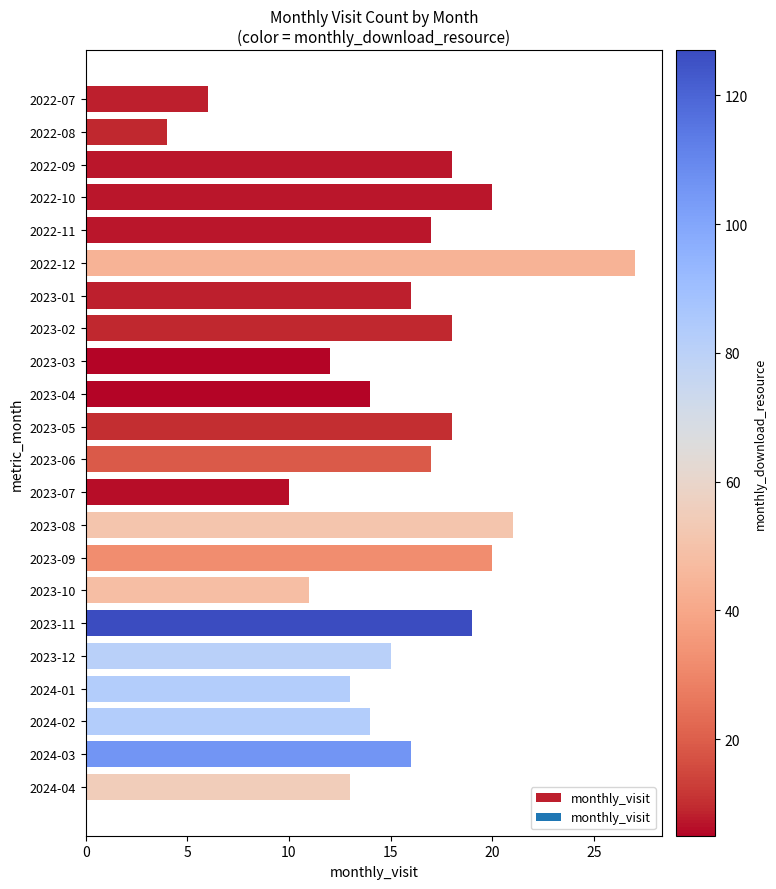

What is the label of the 10th bar from the top?

2023-04